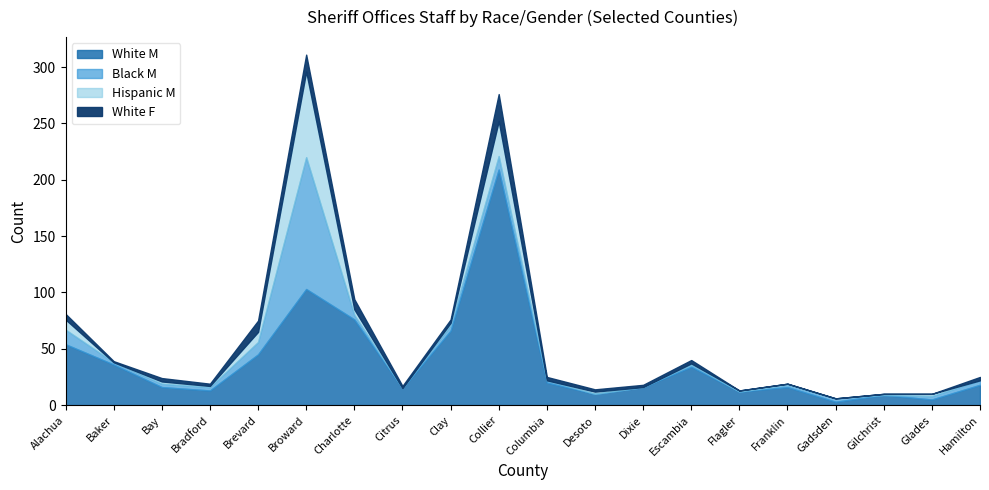

Count the number of categories in the chart.

20